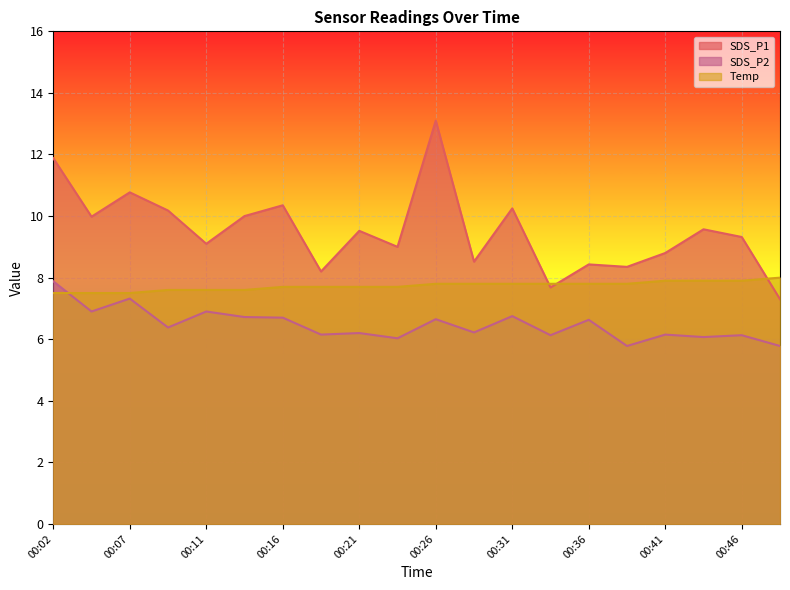

Count the number of categories in the chart.

20